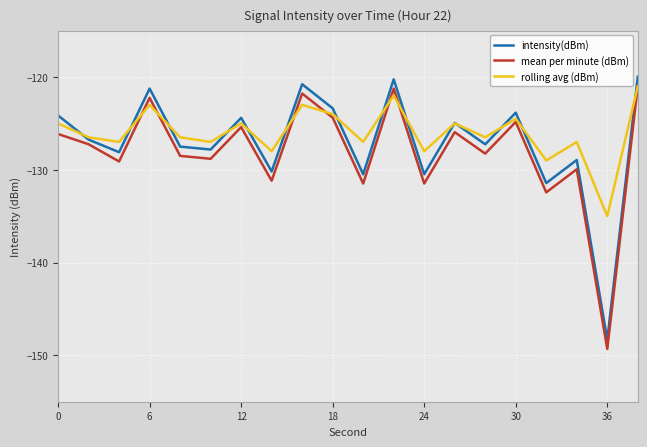

What is the lowest value of the mean per minute (dBm) series?

-149.3